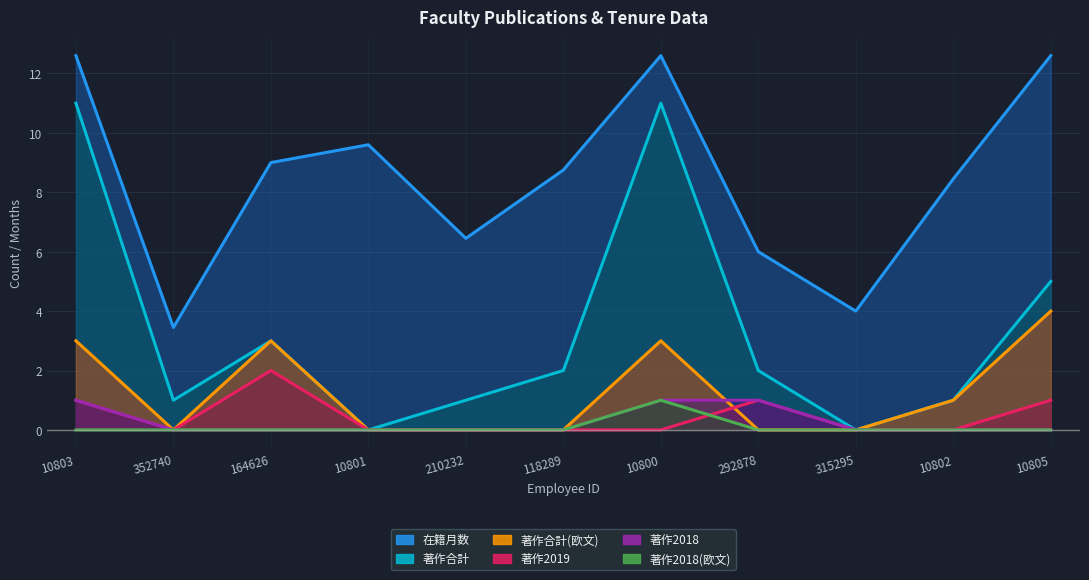

Does the chart display data point markers on the line(s)?

No